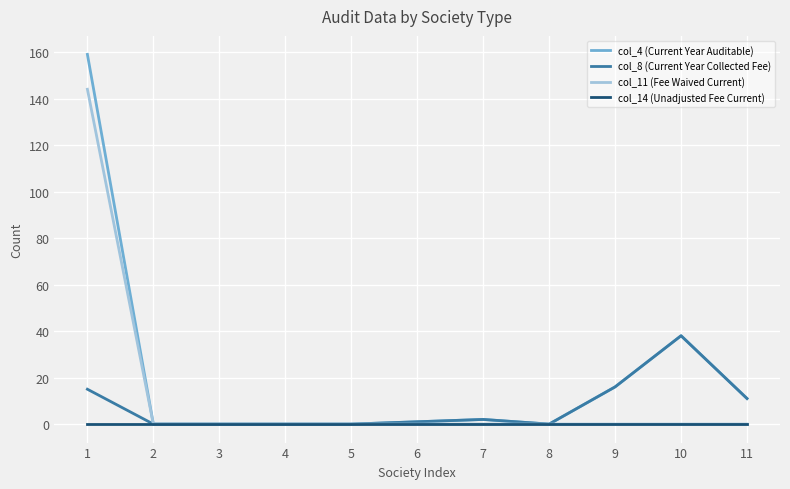

Reading right to left, list all the values displayed in this chart.

col_4 (Current Year Auditable): 11	38	16	0	2	1	0	0	0	0	159
col_8 (Current Year Collected Fee): 11	38	16	0	2	1	0	0	0	0	15
col_11 (Fee Waived Current): 0	0	0	0	0	0	0	0	0	0	144
col_14 (Unadjusted Fee Current): 0	0	0	0	0	0	0	0	0	0	0